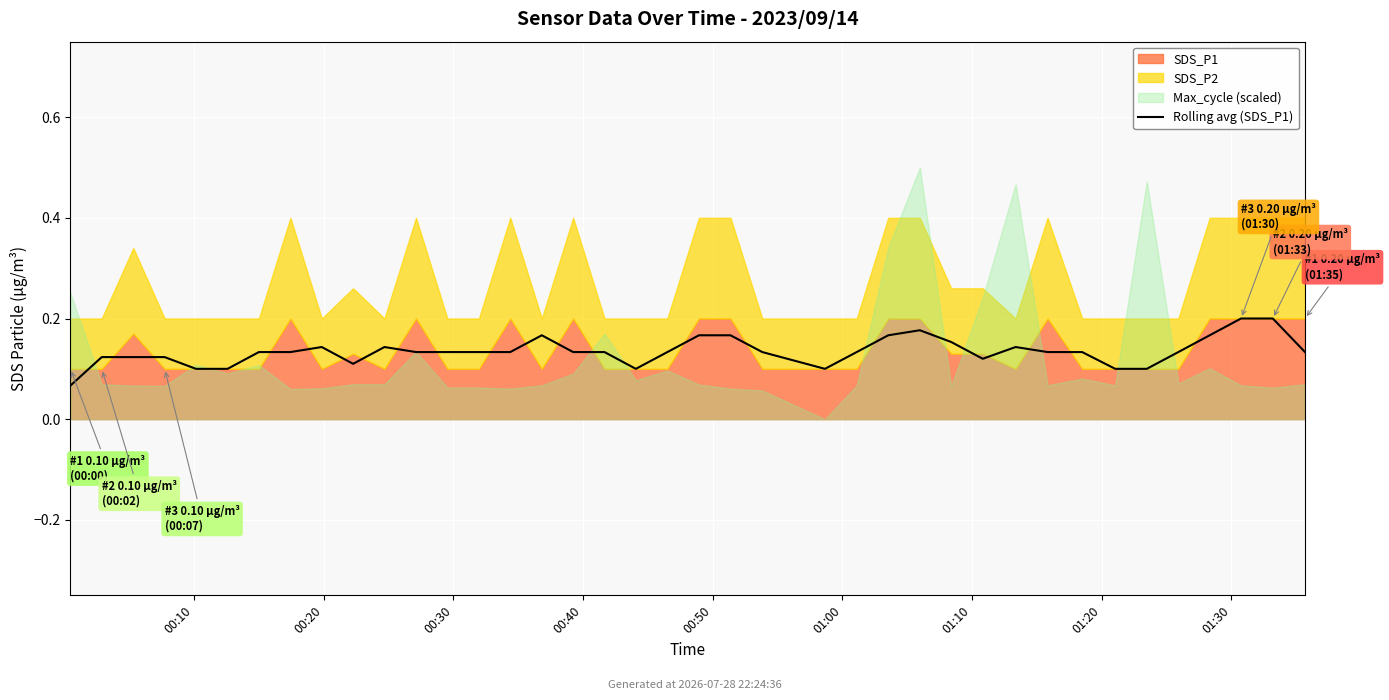

What position from the right is 17?

22